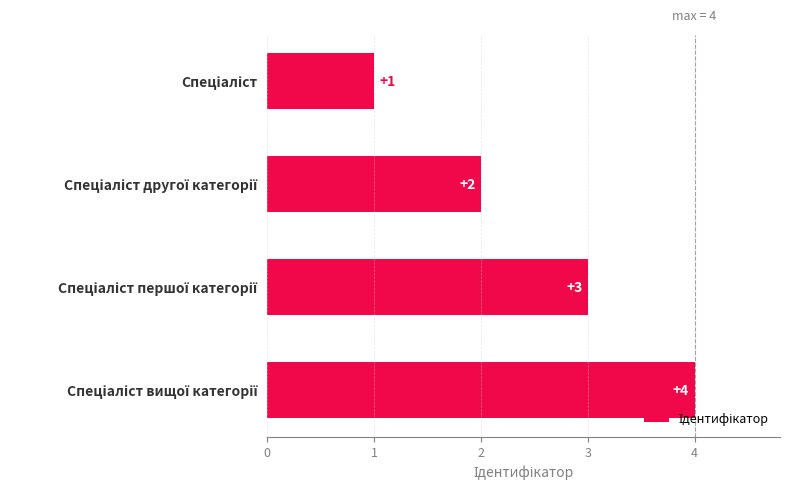

What is the value of the 4th bar from the top?

4